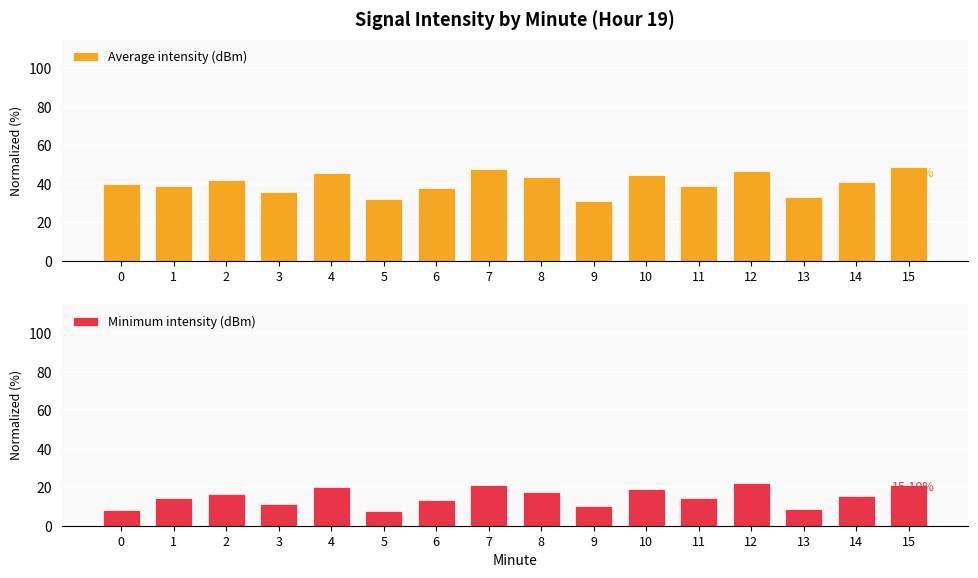

Which series has the largest total across all categories?

Average intensity (dBm)